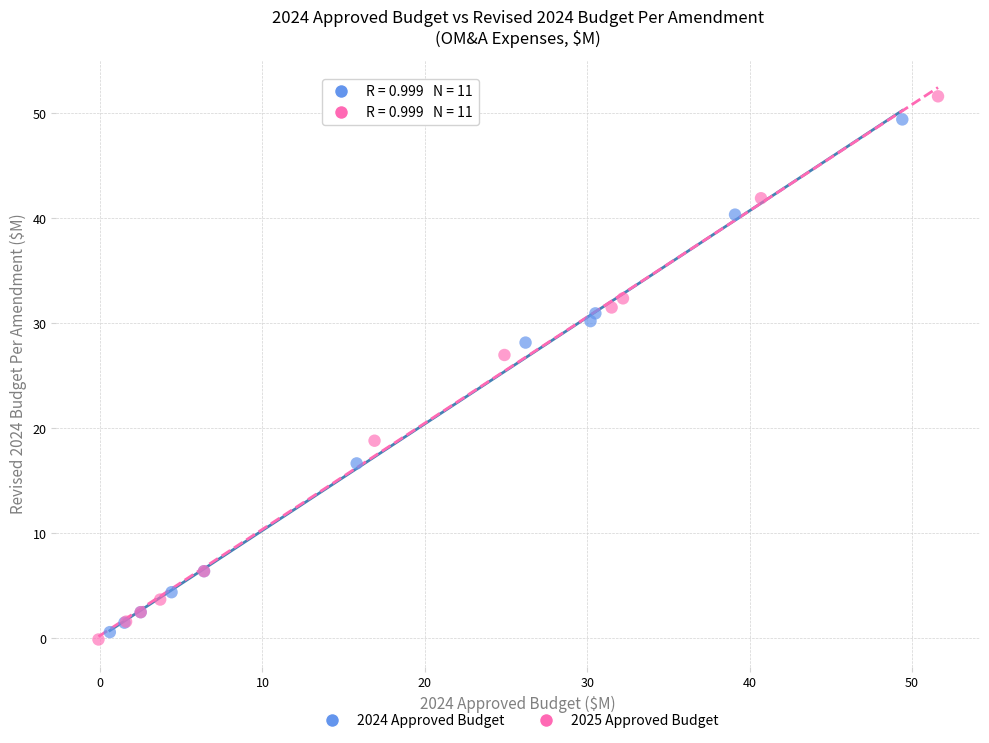

Which series contains the highest Y value?

2025 Approved Budget